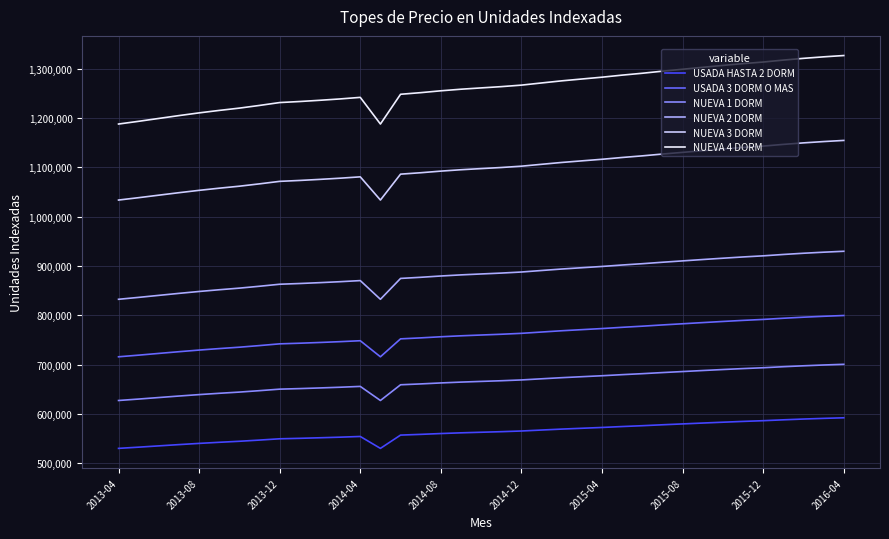

Which series has the largest total across all categories?

NUEVA 4 DORM